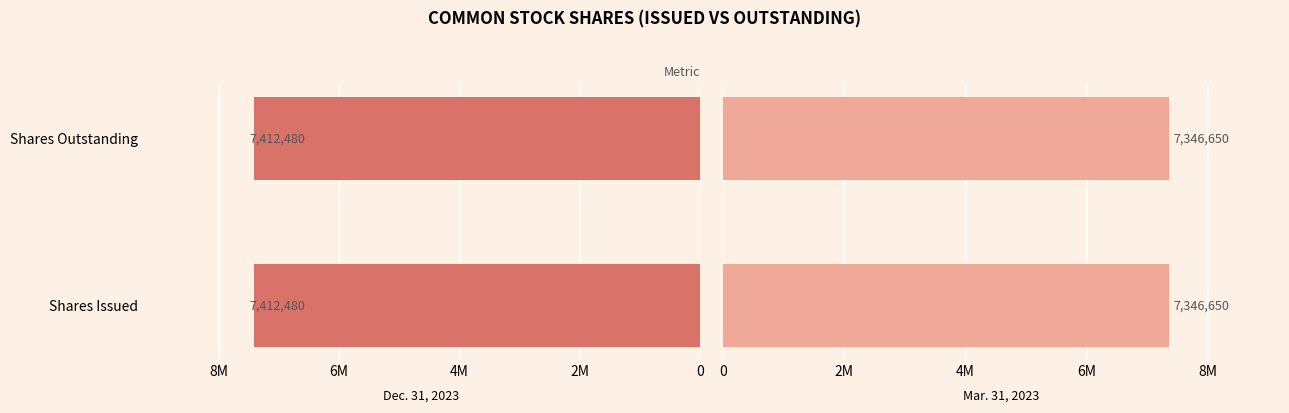

How many bars are there in each group?

2